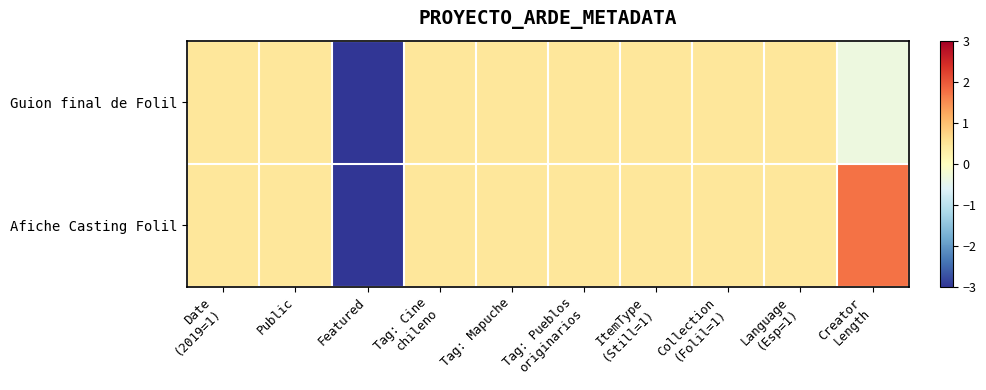

List the series in order of their overall mean, lowest first.

Guion final de Folil, Afiche Casting Folil